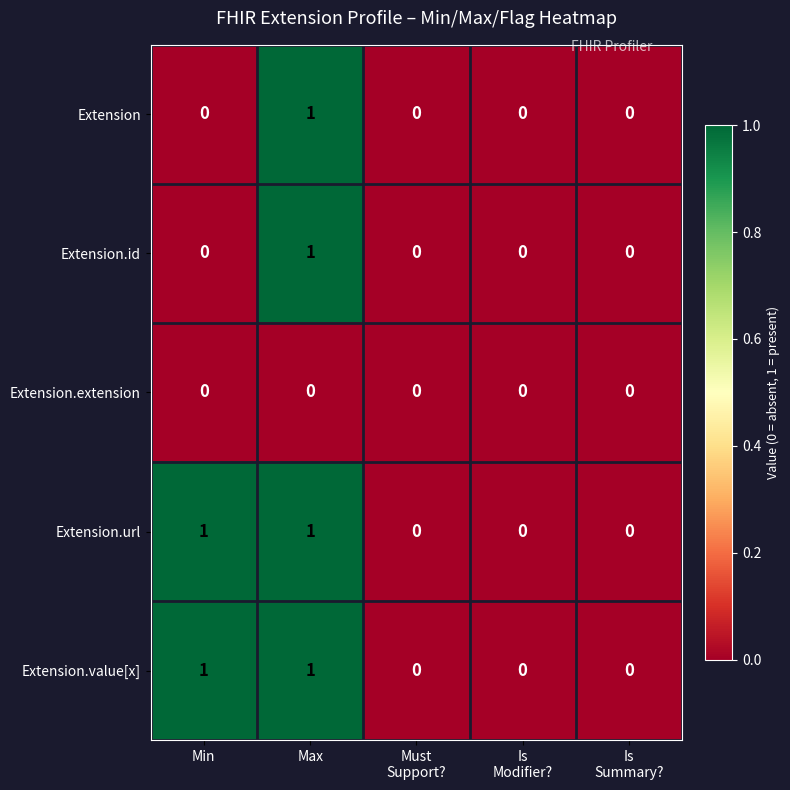

How many values in Extension.id are above zero?

1